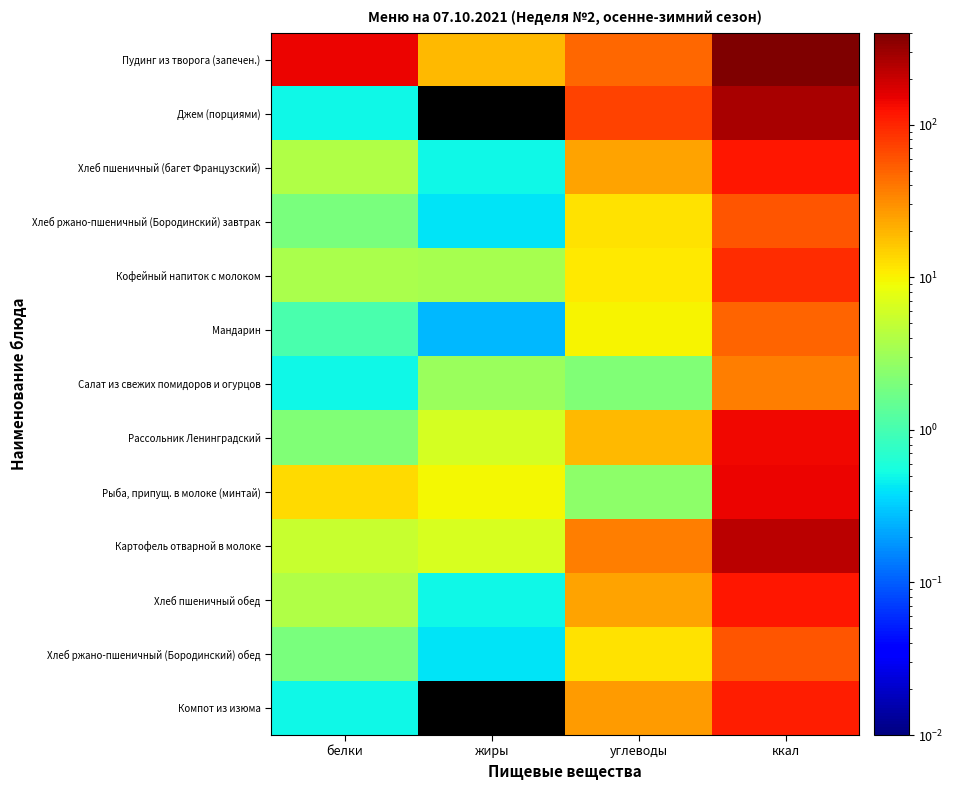

Reading right to left, transcribe all the data shown in this chart.

Пудинг из творога (запечен.): ккал=400.7	углеводы=48.3	жиры=19.2	белки=144.9
Джем (порциями): ккал=276.0	углеводы=71.6	жиры=0.0	белки=0.5
Хлеб пшеничный (багет Французский): ккал=117.5	углеводы=24.2	жиры=0.5	белки=3.9
Хлеб ржано-пшеничный (Бородинский) завтрак: ккал=59.4	углеводы=11.9	жиры=0.4	белки=2.0
Кофейный напиток с молоком: ккал=90.8	углеводы=11.2	жиры=3.5	белки=3.7
Мандарин: ккал=49.4	углеводы=9.8	жиры=0.3	белки=1.0
Салат из свежих помидоров и огурцов: ккал=37.3	углеводы=2.1	жиры=3.0	белки=0.5
Рассольник Ленинградский: ккал=141.7	углеводы=19.2	жиры=6.2	белки=2.1
Рыба, припущ. в молоке (минтай): ккал=146.9	углеводы=2.6	жиры=9.4	белки=13.3
Картофель отварной в молоке: ккал=228.0	углеводы=37.1	жиры=6.6	белки=5.2
Хлеб пшеничный обед: ккал=117.5	углеводы=24.2	жиры=0.5	белки=3.9
Хлеб ржано-пшеничный (Бородинский) обед: ккал=59.4	углеводы=11.9	жиры=0.4	белки=2.0
Компот из изюма: ккал=110.2	углеводы=27.0	жиры=0.0	белки=0.5